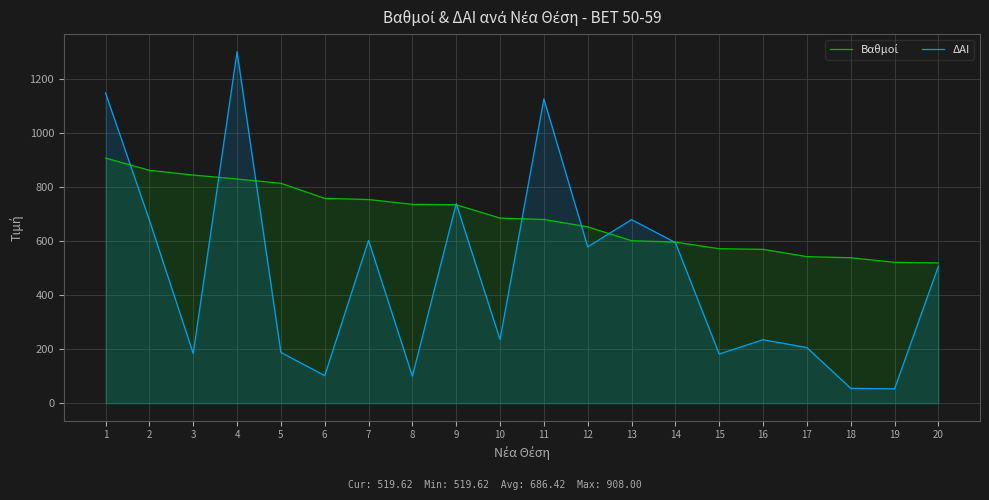

At 9, list the series in order from largest to smallest.

ΔΑΙ, Βαθμοί